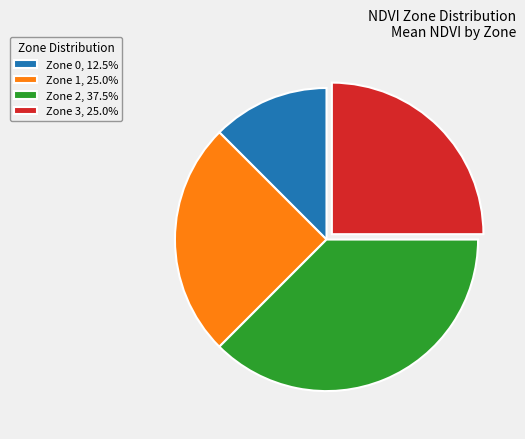

Do Zone 2, 37.5% and Zone 1, 25.0% together represent more than half of the pie?

Yes